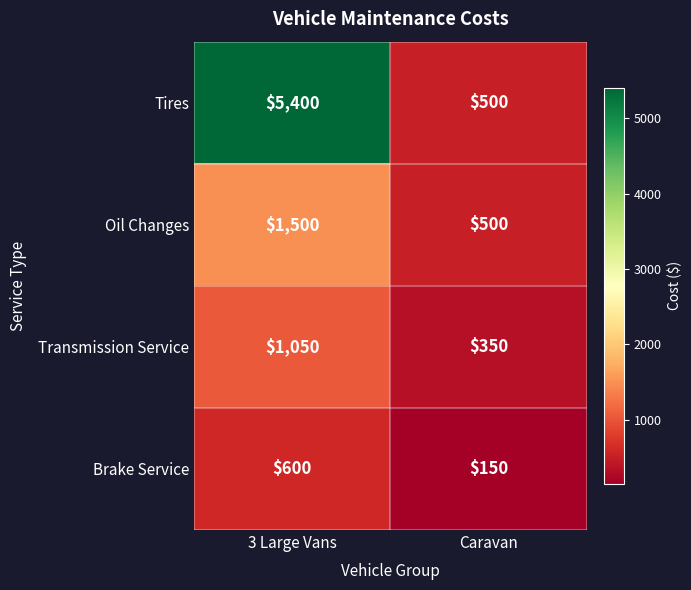

What is the difference between the Brake Service values at 3 Large Vans and Caravan?

450